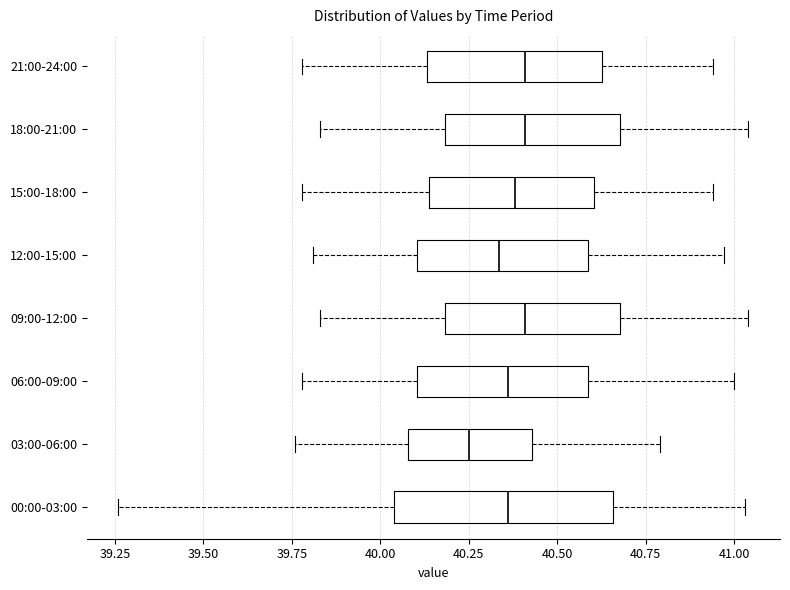

Reading bottom to top, transcribe this box plot: for each box, give where its median line is, the range the box spans, and where its two whiskers end, as read against the x-axis. The values are not printed on the chart, so give them approximately, as read against the axis.

00:00-03:00: median 40.35, box 40.05 to 40.65, whiskers 39.25 to 41.05
03:00-06:00: median 40.25, box 40.10 to 40.45, whiskers 39.75 to 40.80
06:00-09:00: median 40.35, box 40.10 to 40.60, whiskers 39.80 to 41.00
09:00-12:00: median 40.40, box 40.20 to 40.70, whiskers 39.85 to 41.05
12:00-15:00: median 40.35, box 40.10 to 40.60, whiskers 39.80 to 40.95
15:00-18:00: median 40.40, box 40.15 to 40.60, whiskers 39.80 to 40.95
18:00-21:00: median 40.40, box 40.20 to 40.70, whiskers 39.85 to 41.05
21:00-24:00: median 40.40, box 40.15 to 40.65, whiskers 39.80 to 40.95